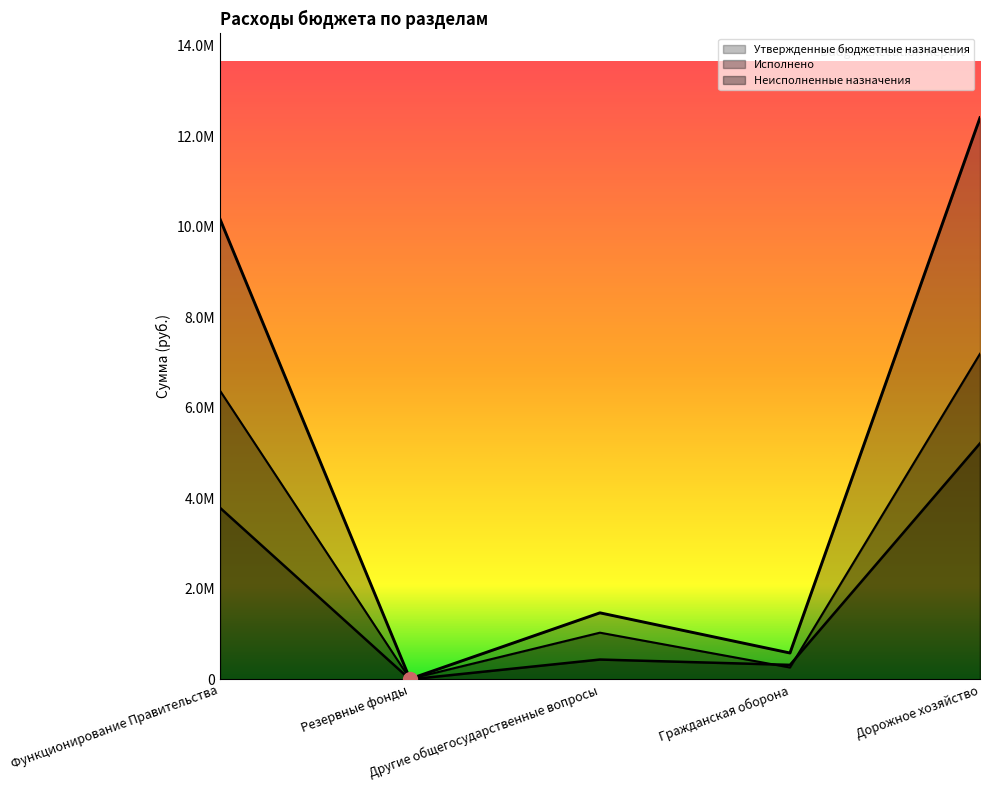

The value of Исполнено at Другие общегосударственные вопросы is 438040.0. True or false?

True